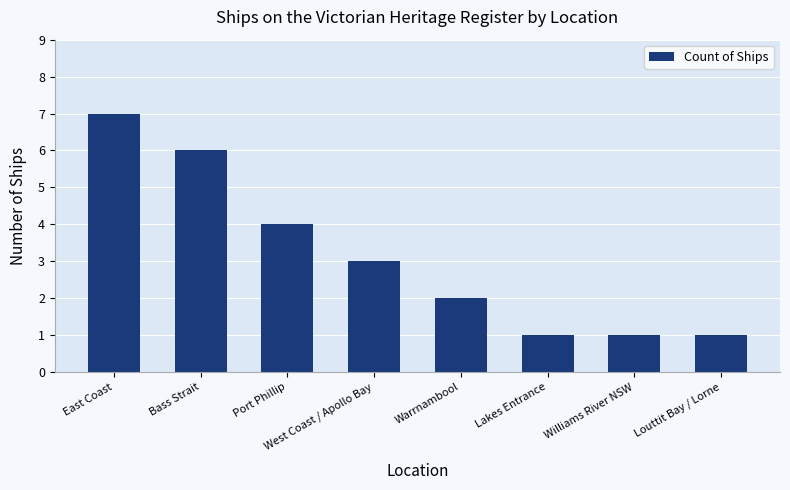

What is the difference between the maximum and second lowest values?

6